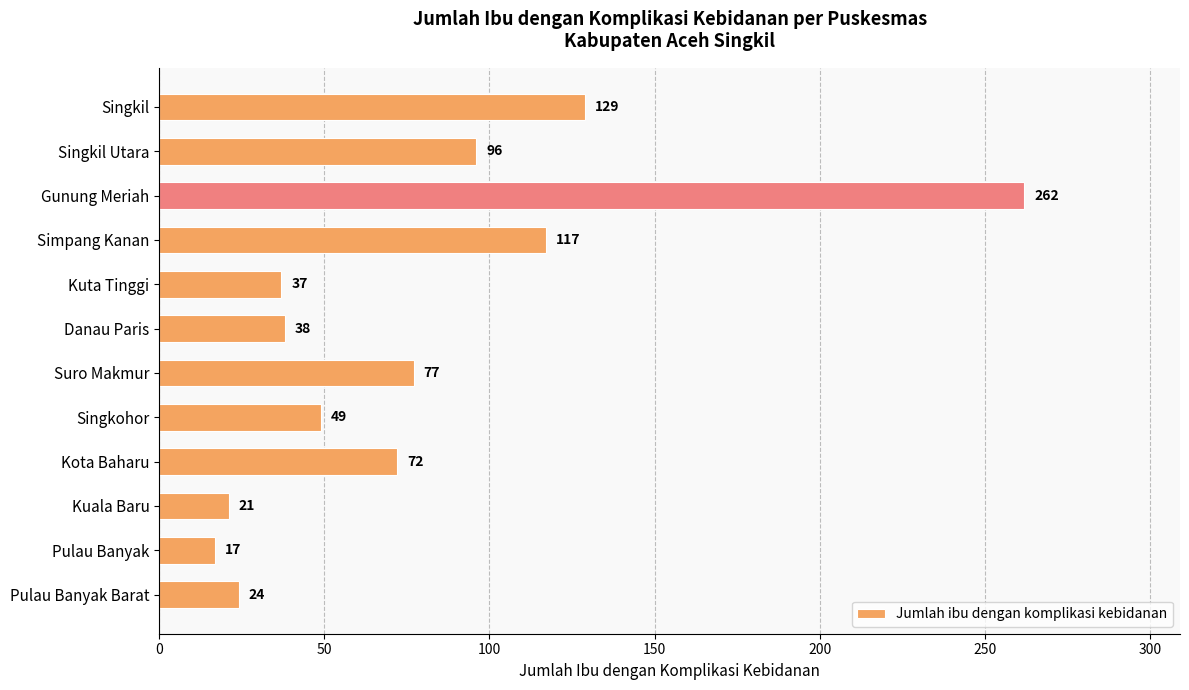

Between Danau Paris and Kuta Tinggi, which is larger?

Danau Paris